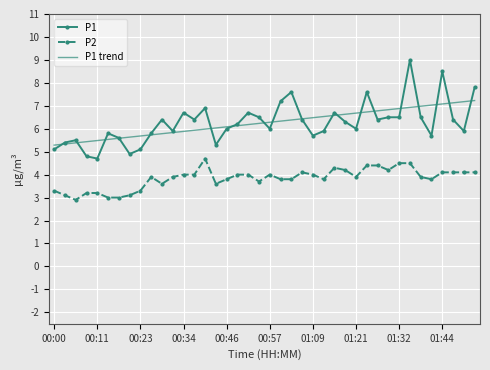

True or false: P1 trend and P2 cross at least once.

False